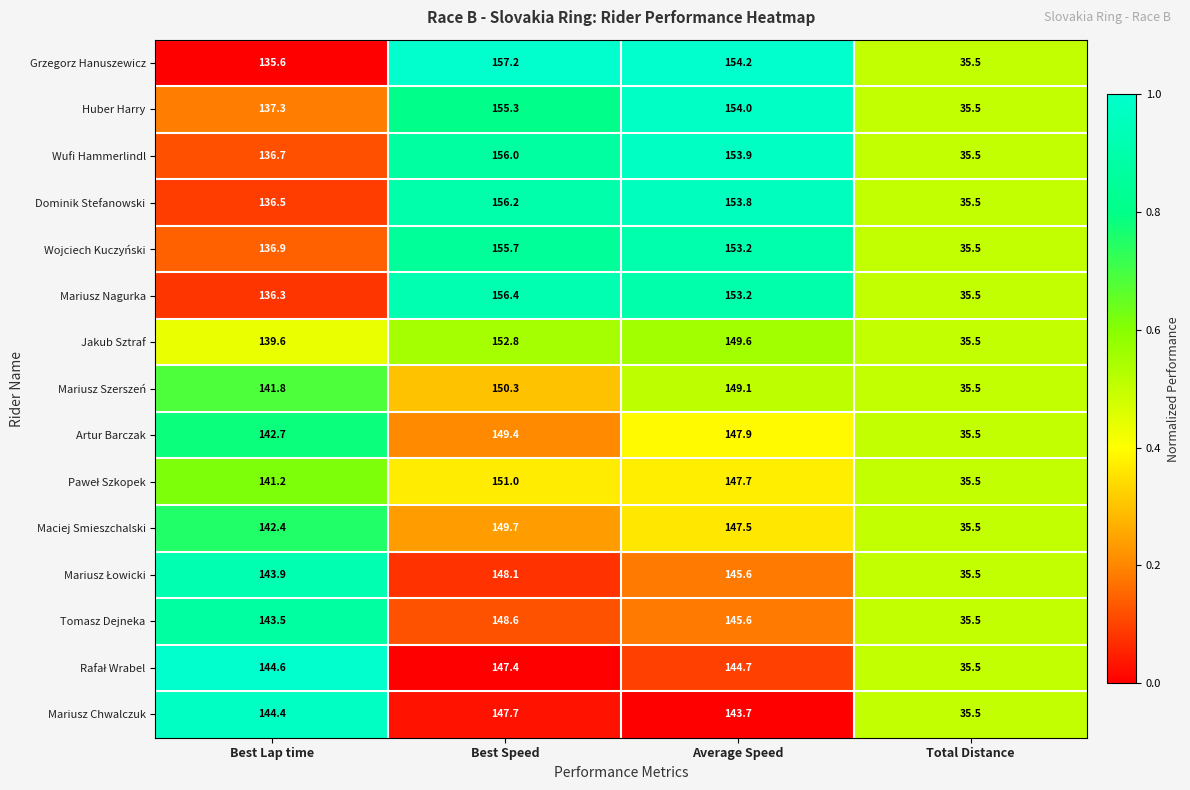

What is the sum of all Mariusz Szerszeń values?

476.7